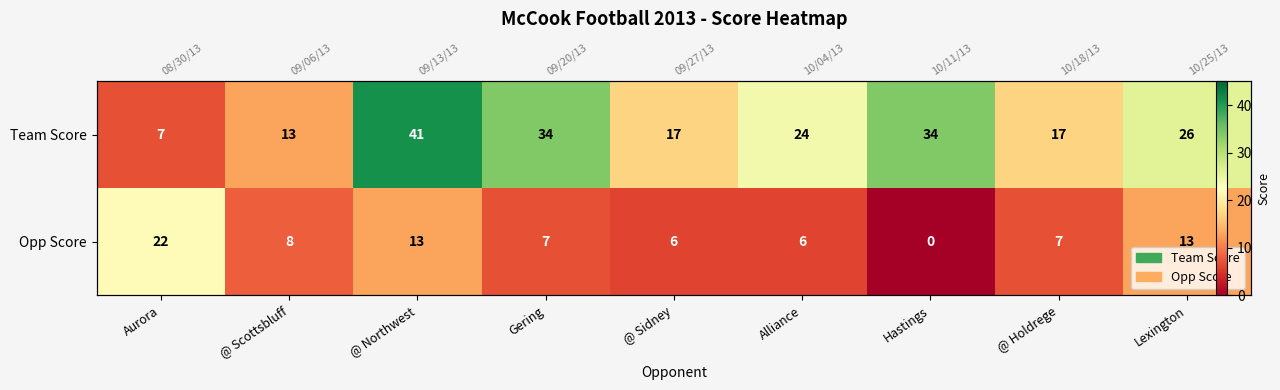

Which has a higher value, @ Scottsbluff or Hastings?

Hastings